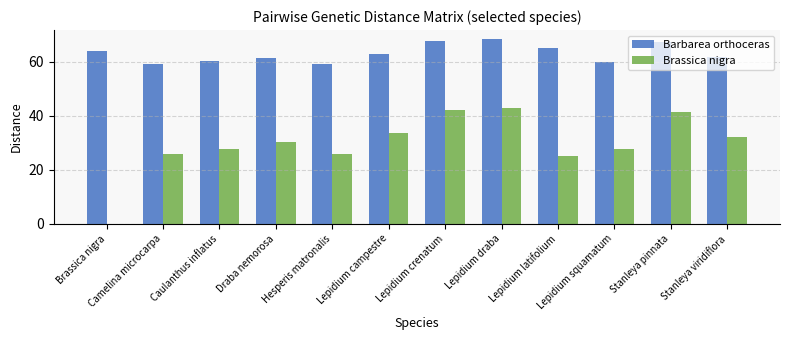

Count the number of data series in this chart.

2